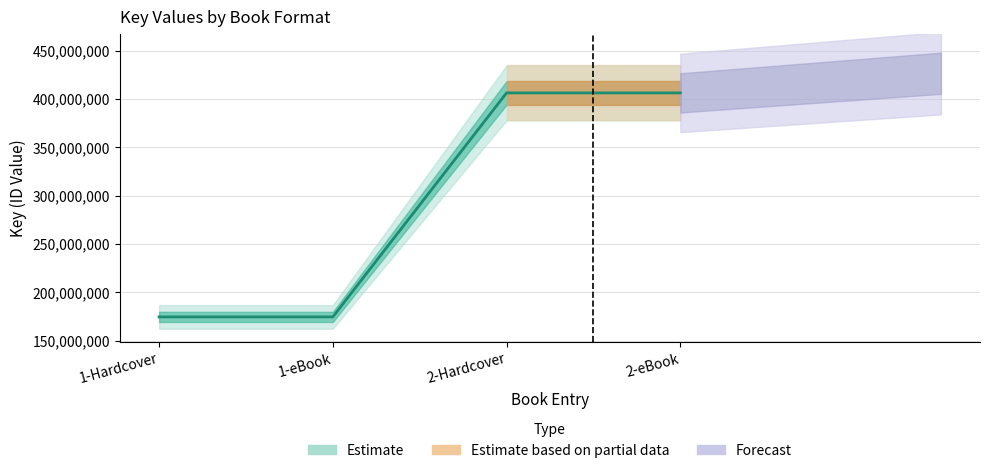

How many lines are shown in the chart?

1